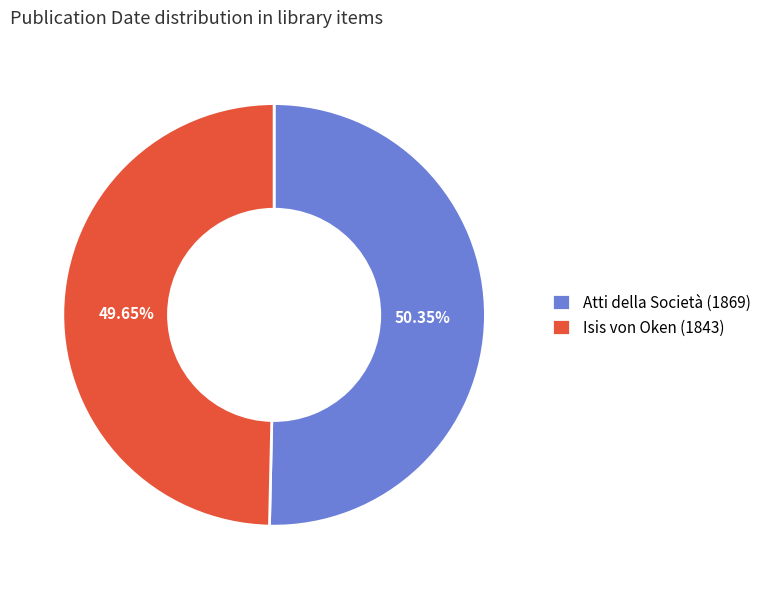

Which category has the biggest portion of the pie?

Atti della Società (1869)